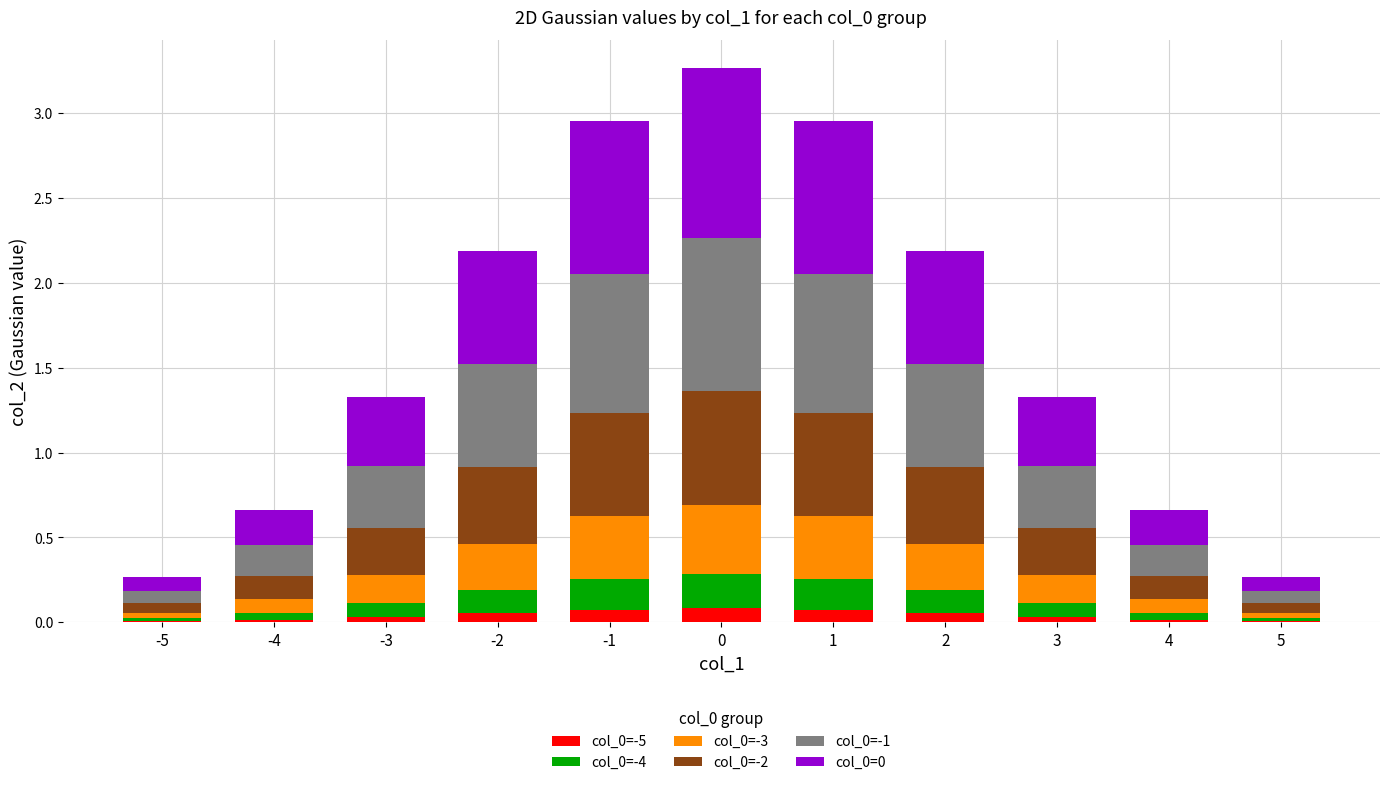

The value of col_0=-5 at 2 is 0.1. True or false?

True